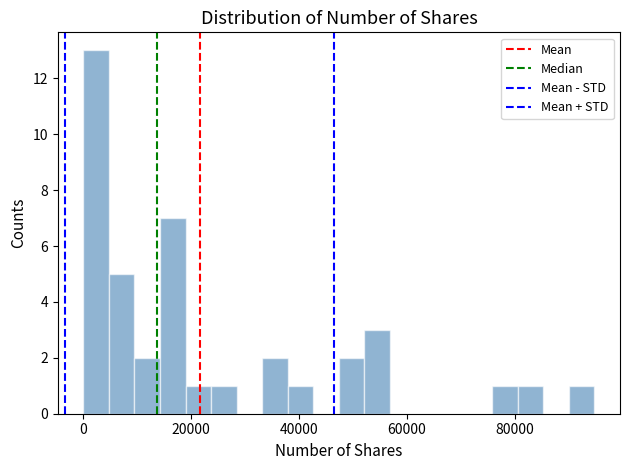

Around what value on the x-axis is the tallest bar? Give the approximate position of its centre, as read against the axis.

2000